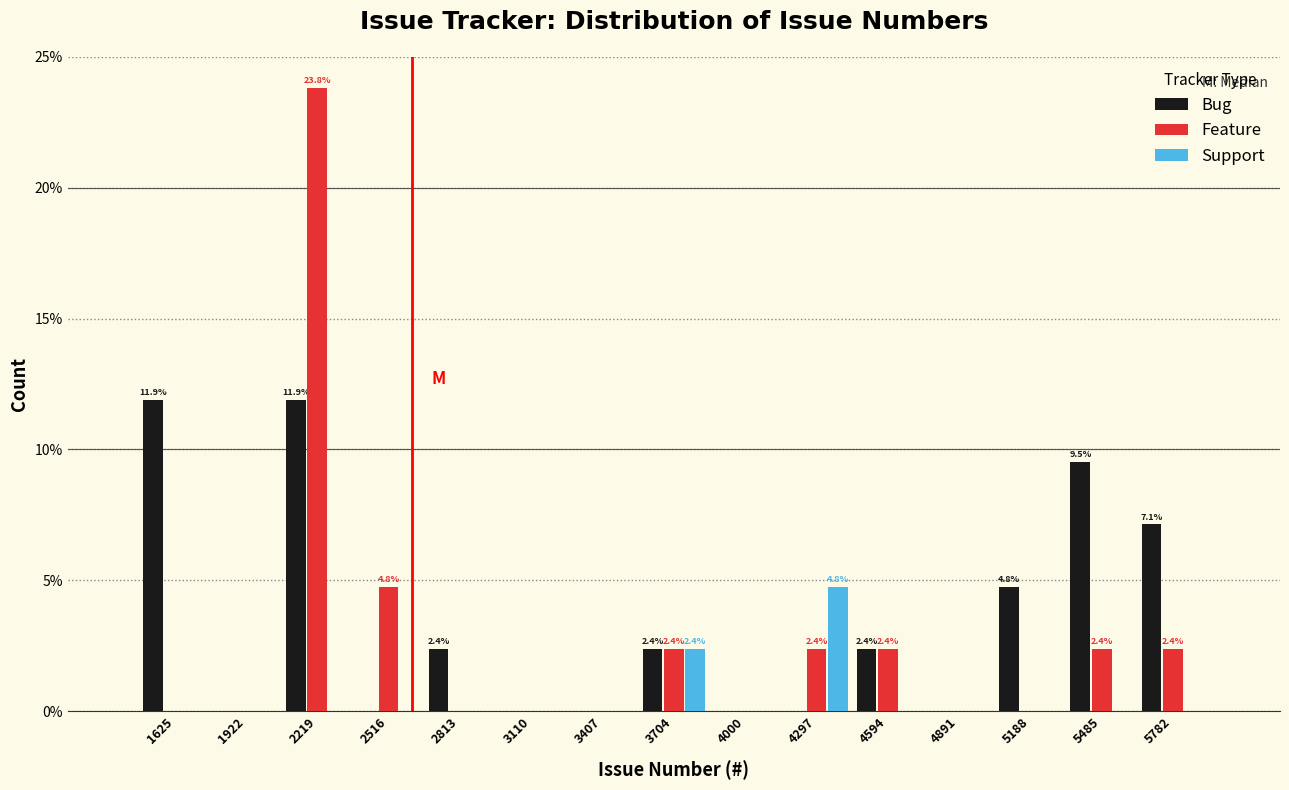

In the Support series, which range on the x-axis has the tallest bar?

4150 to 4450